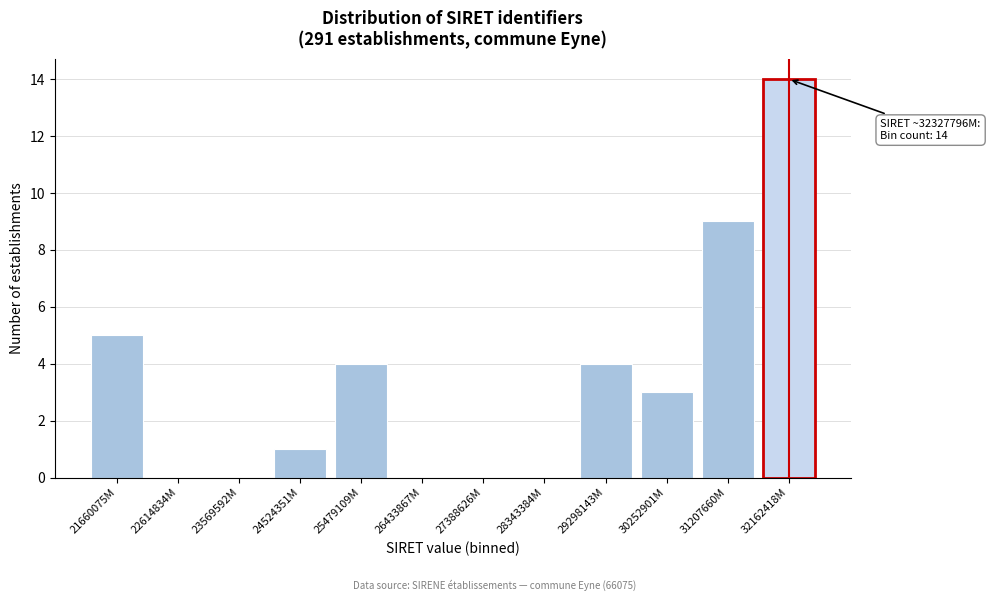

Reading left to right, what are all the values shown in this chart?

21660075M=5	22614834M=0	23569592M=0	24524351M=1	25479109M=4	26433867M=0	27388626M=0	28343384M=0	29298143M=4	30252901M=3	31207660M=9	32162418M=14